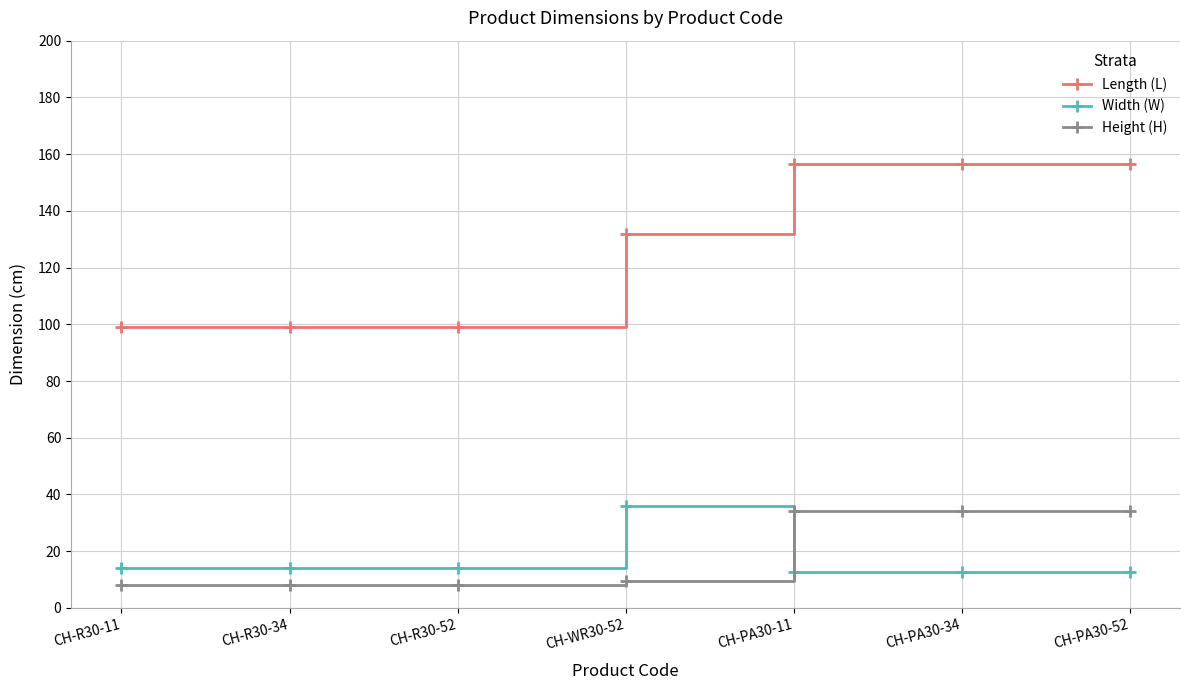

What is the label of the 6th point from the right?

CH-R30-34